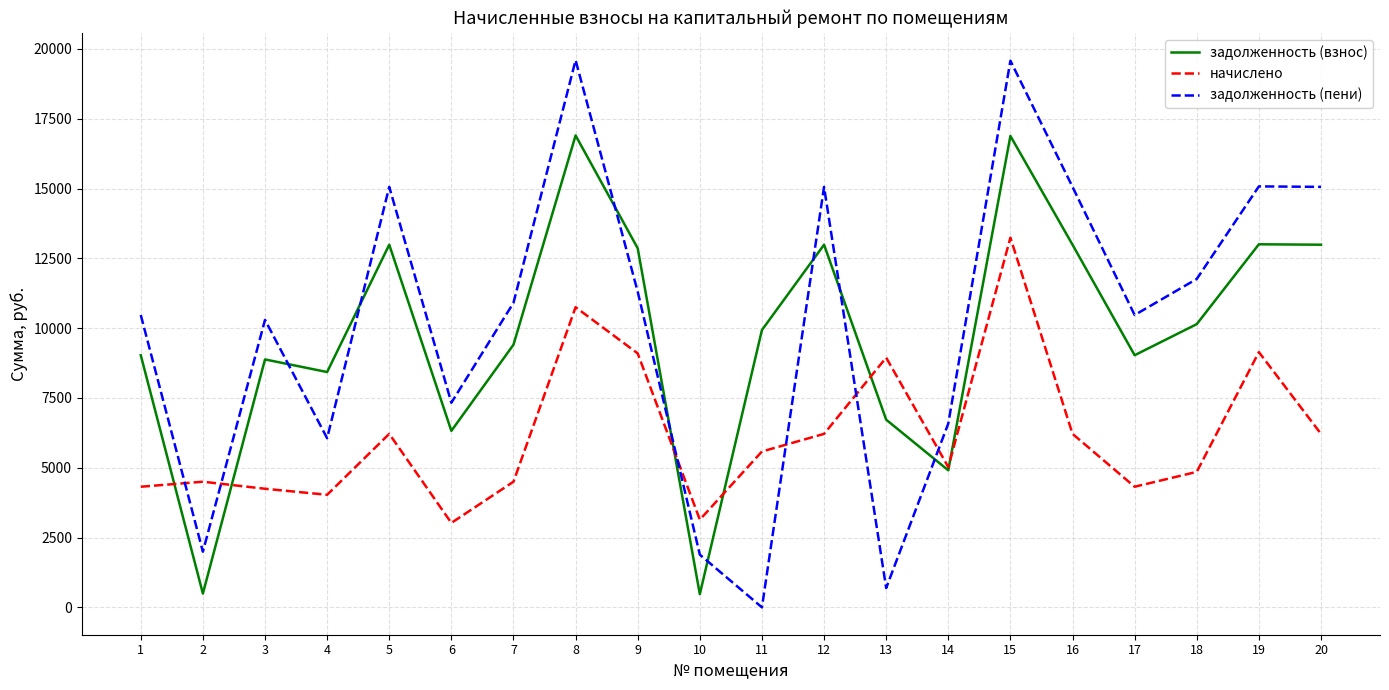

Read the задолженность (пени) value at 15.

19578.3